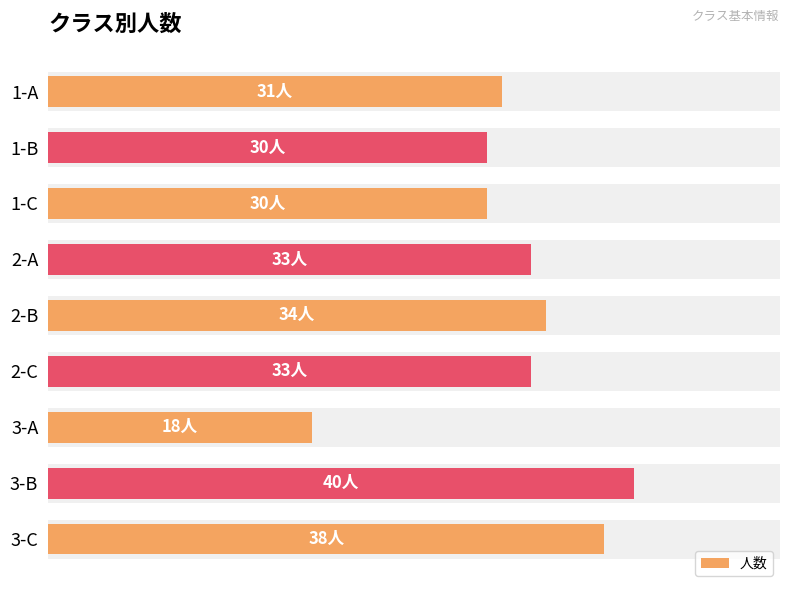

Is it true that the value at 3-A is 18?

True